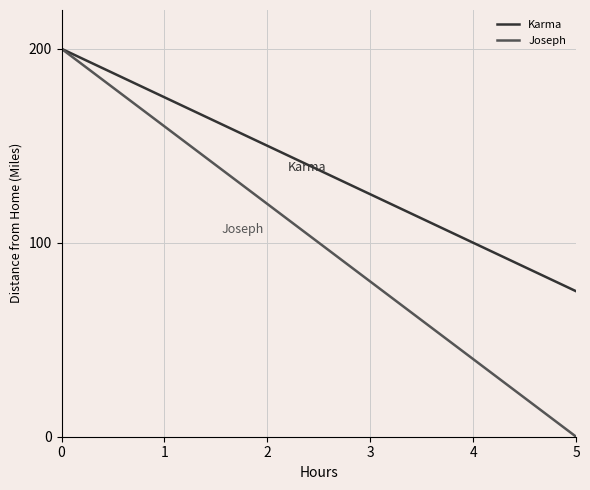

What is the average value of the Karma series?

100